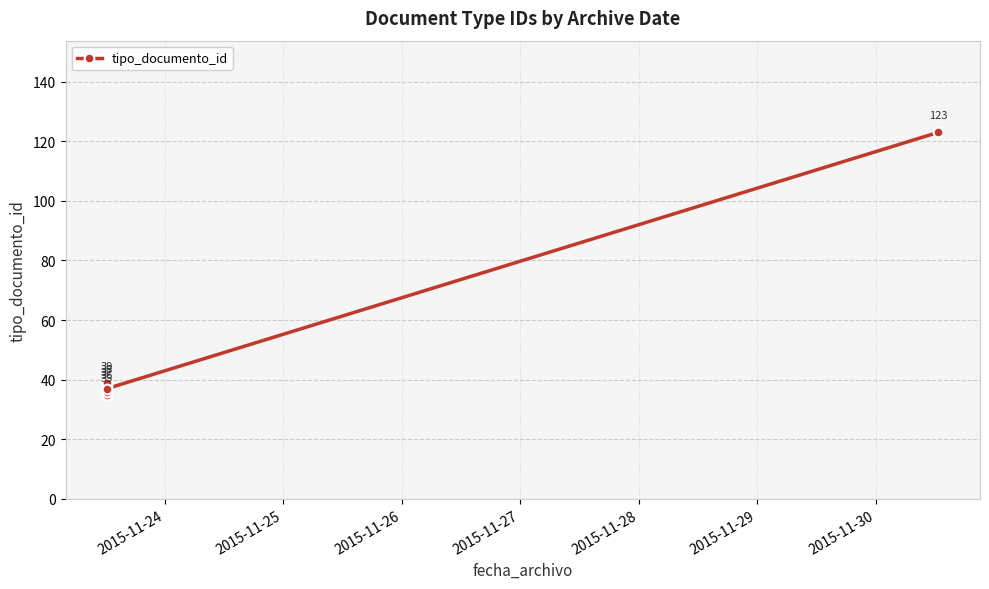

How many lines are shown in the chart?

1